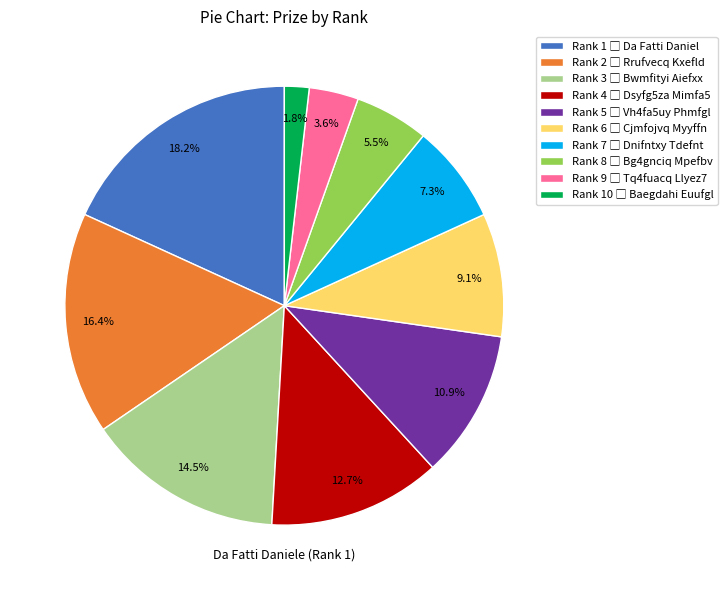

Is there any slice that represents more than half of the pie?

No